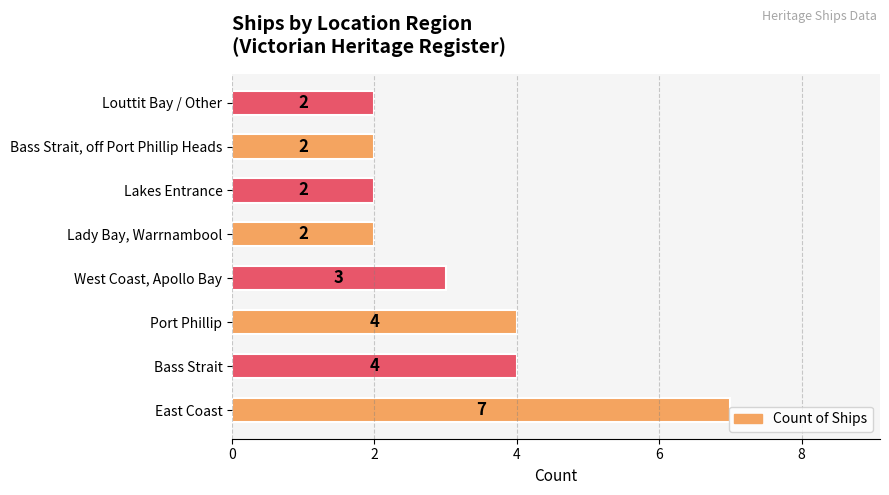

How many categories are shown in the chart?

8